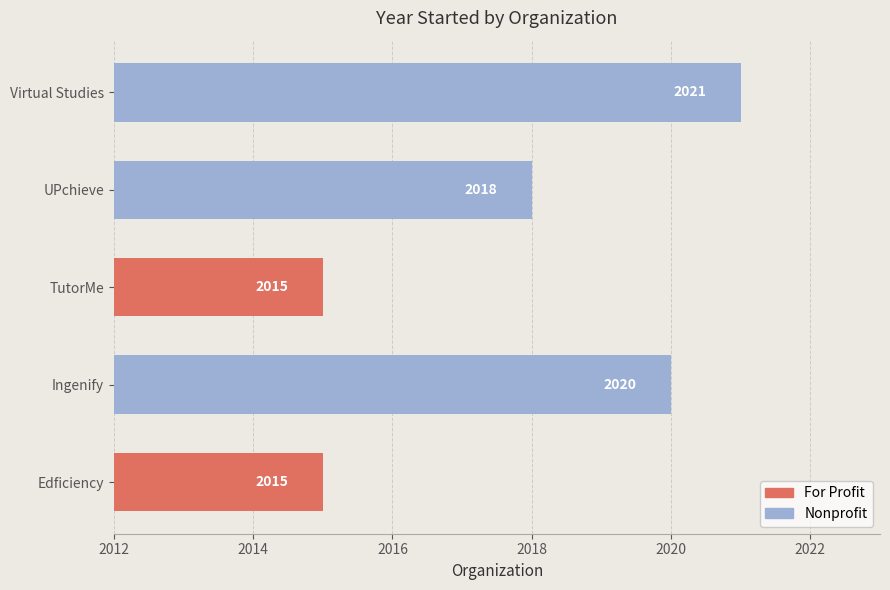

Does the chart contain any negative values?

No